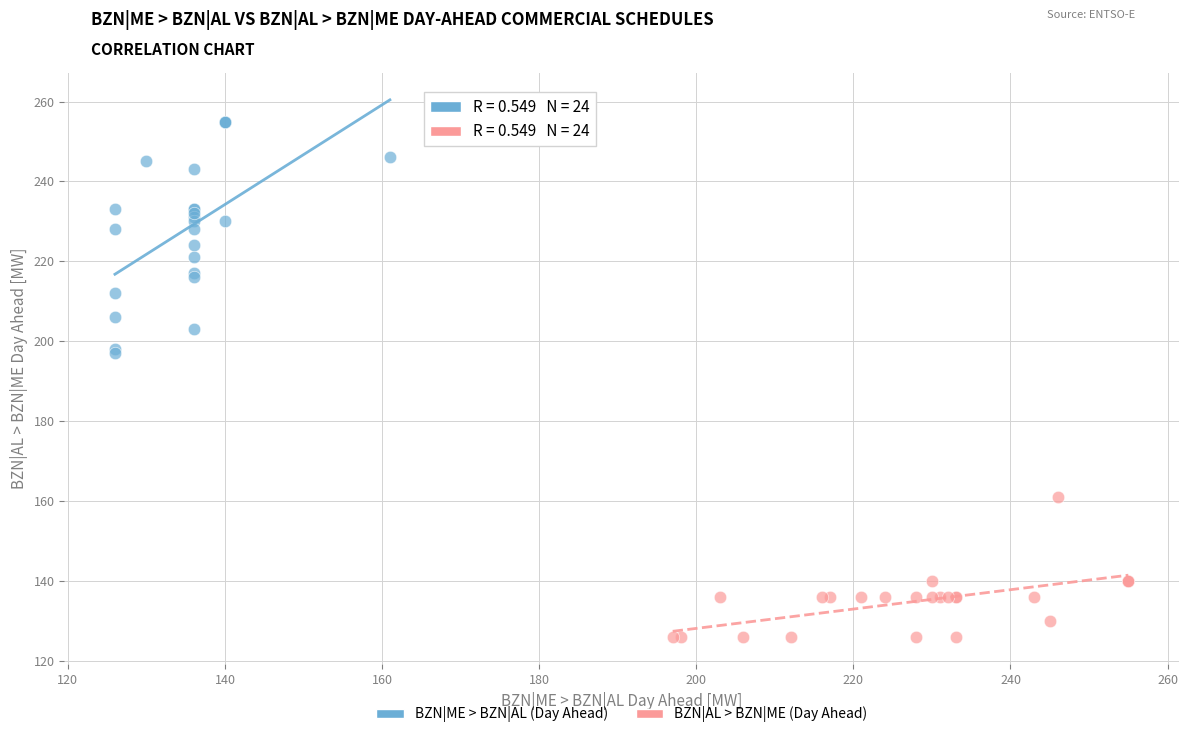

Which series contains the lowest Y value?

BZN|AL > BZN|ME (Day Ahead)